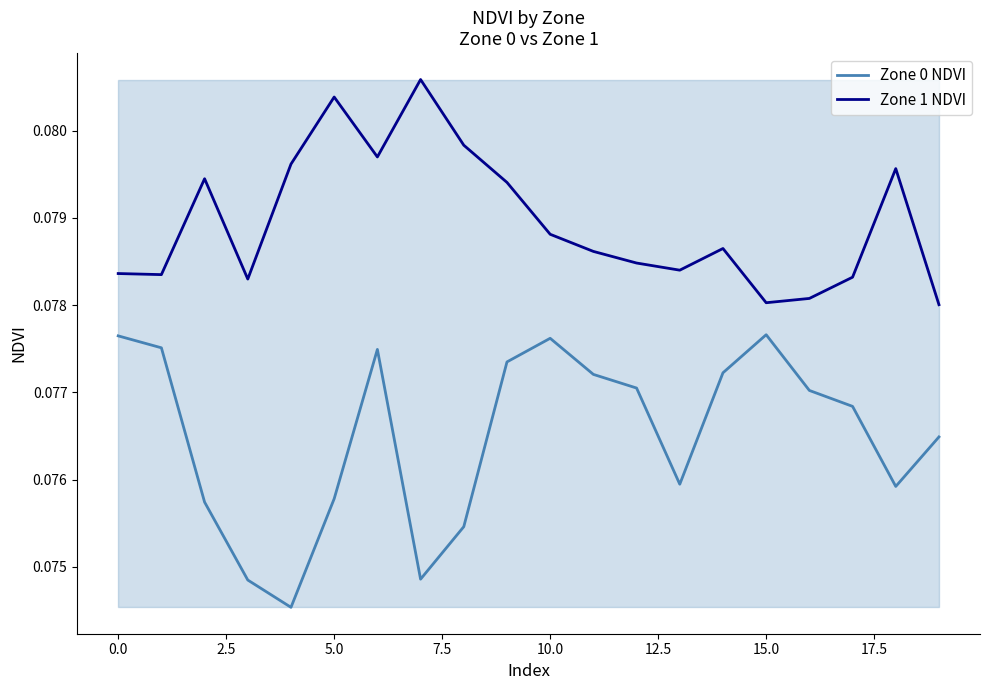

True or false: Zone 1 NDVI and Zone 0 NDVI cross at least once.

False